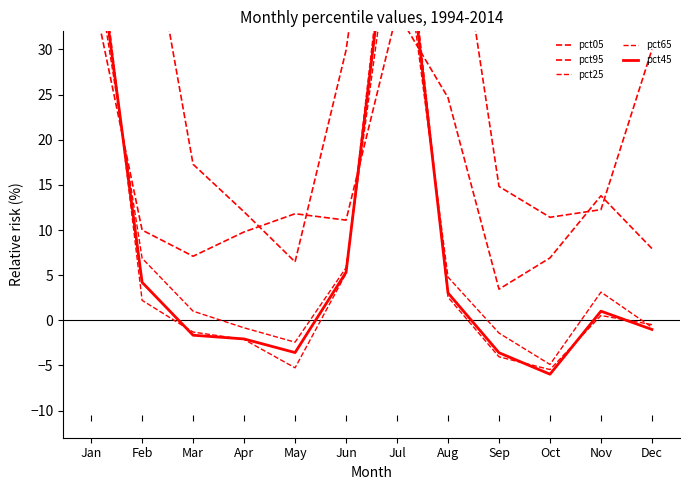

Rank the series by their maximum value, from highest to lowest.

pct05, pct25, pct45, pct65, pct95